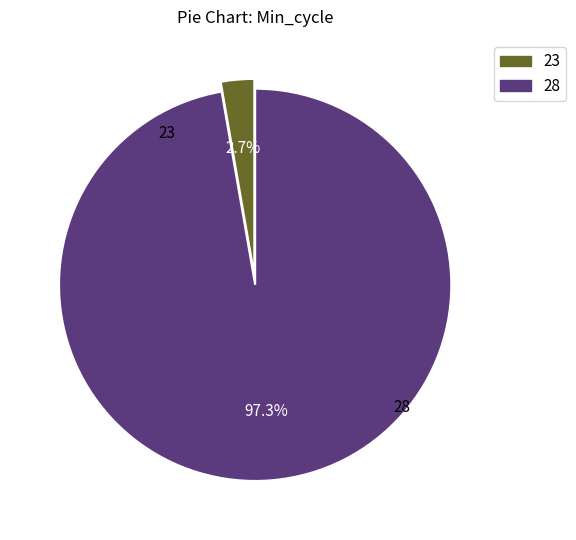

Is there any slice that represents more than half of the pie?

Yes